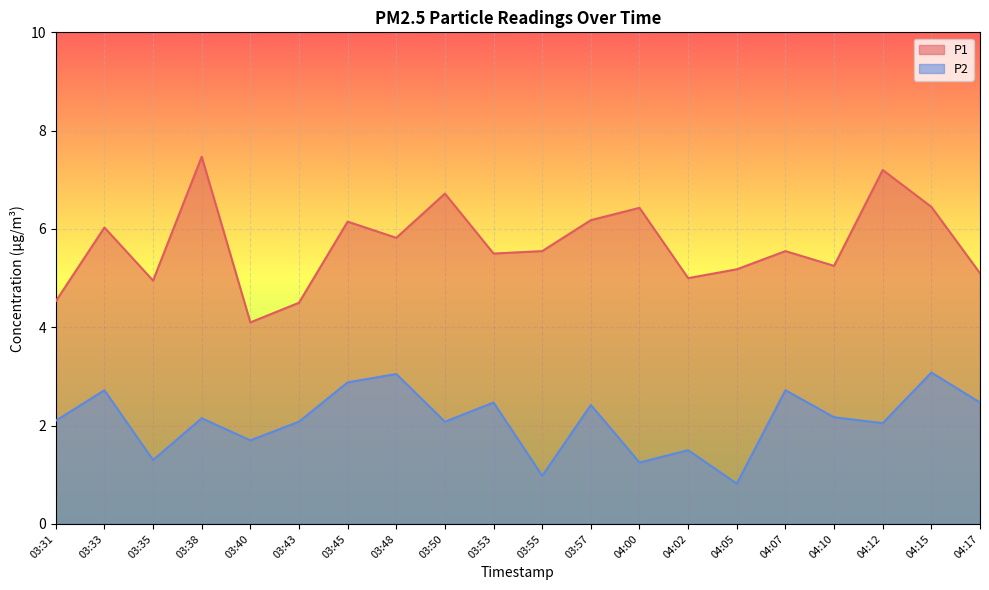

The P2 series shows 2.5 at 03:53. True or false?

True